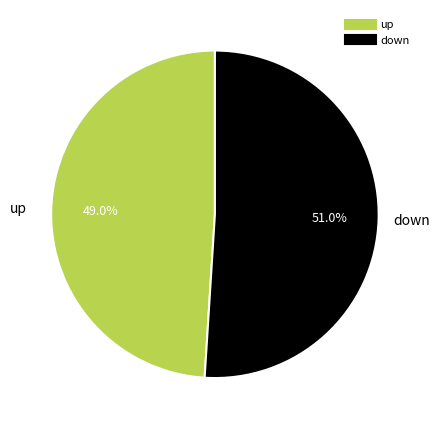

To the nearest percent, what is the combined percentage of down and up?

100%